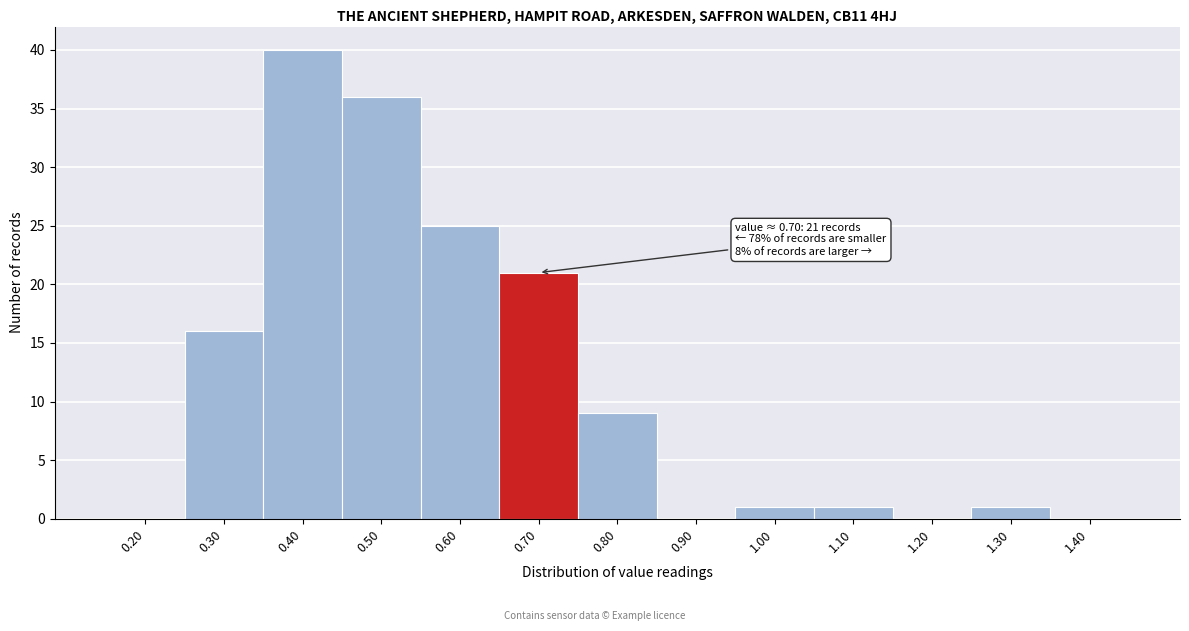

Over which range of the x-axis is the bar tallest?

0.35 to 0.45